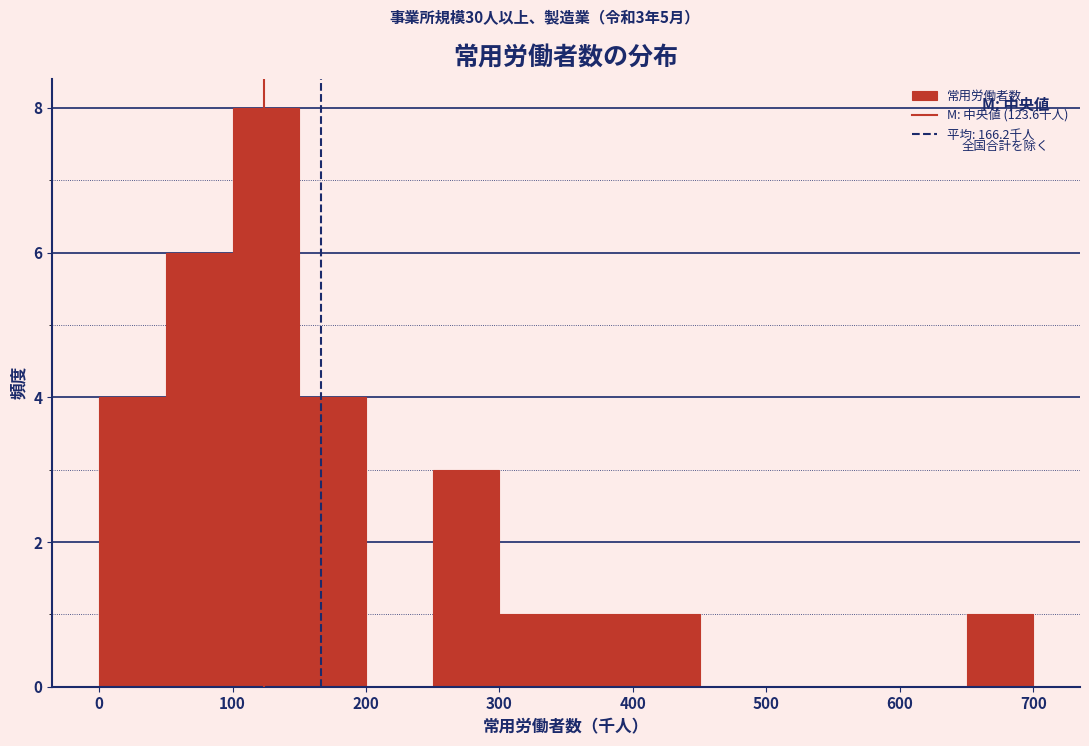

Which range on the x-axis has the tallest bar?

100 to 150